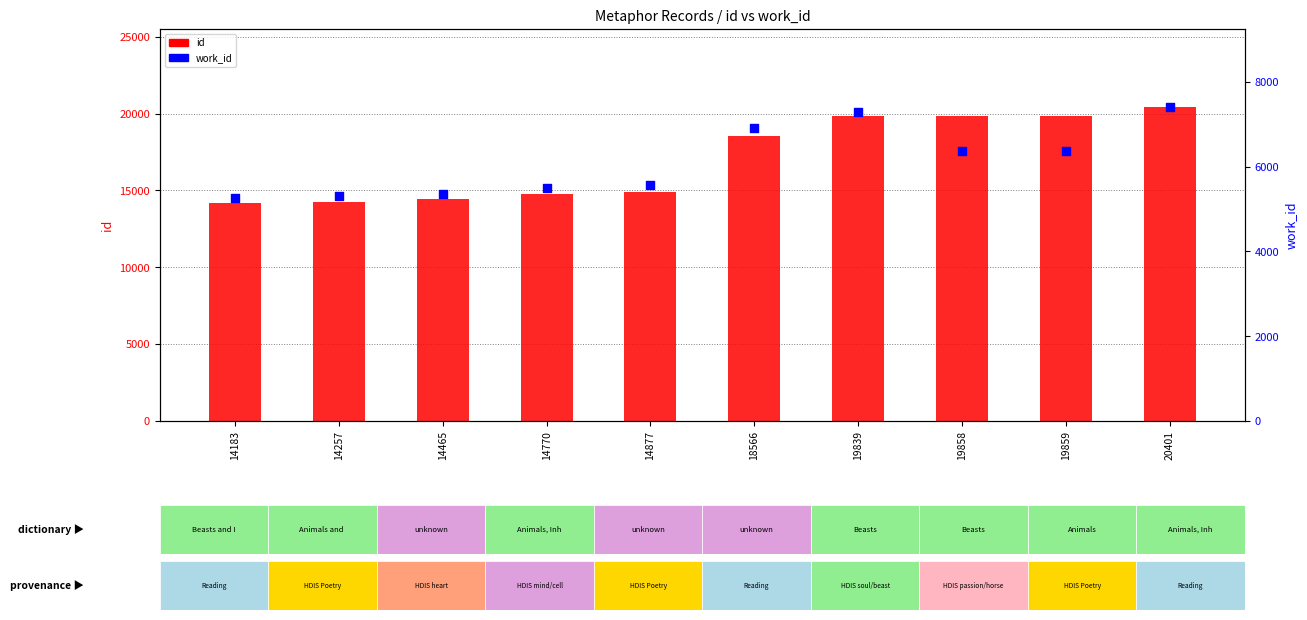

Which series has the widest spread of Y values?

id